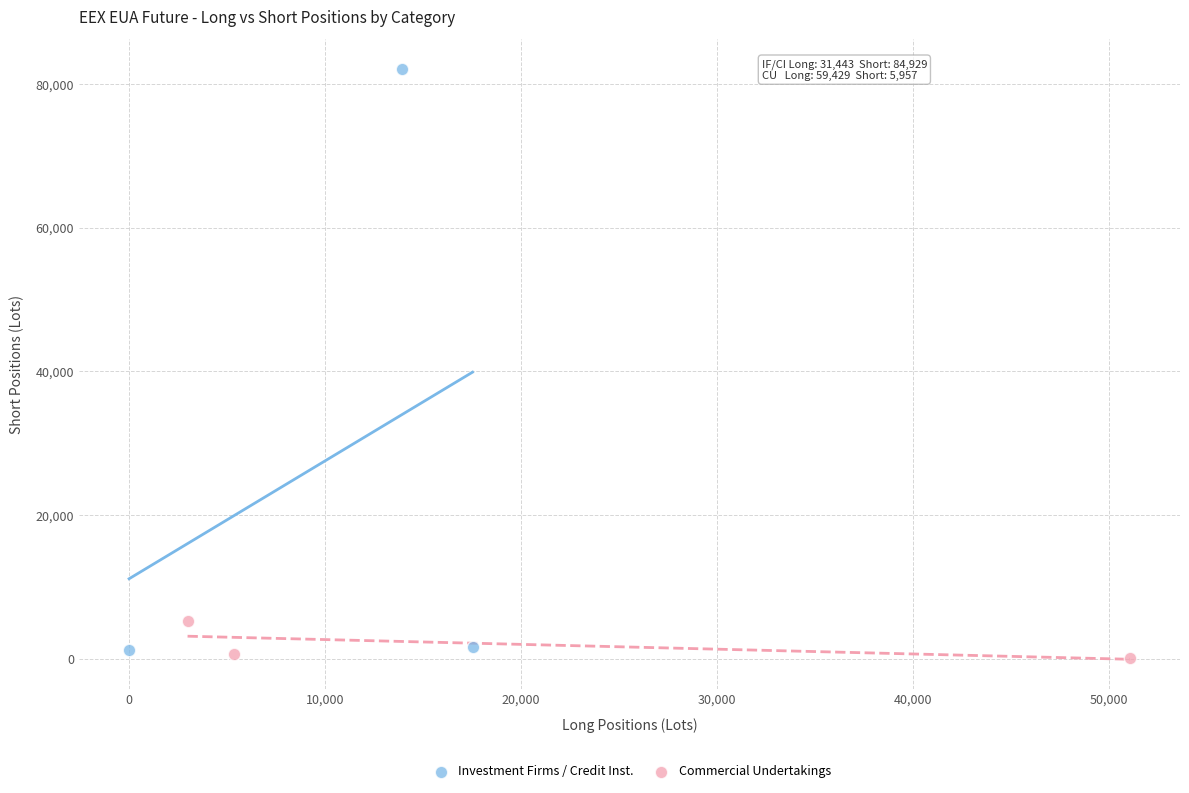

Which series contains the highest Y value?

Investment Firms / Credit Inst.